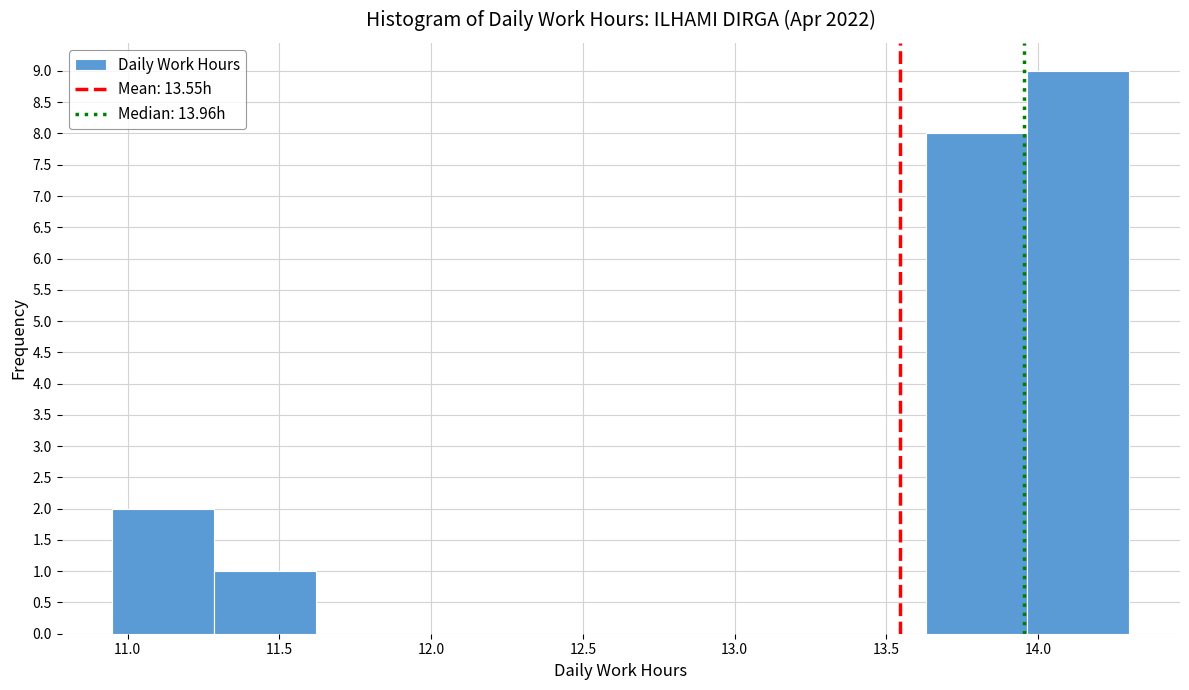

Over which range of the x-axis is the bar tallest?

13.965 to 14.300